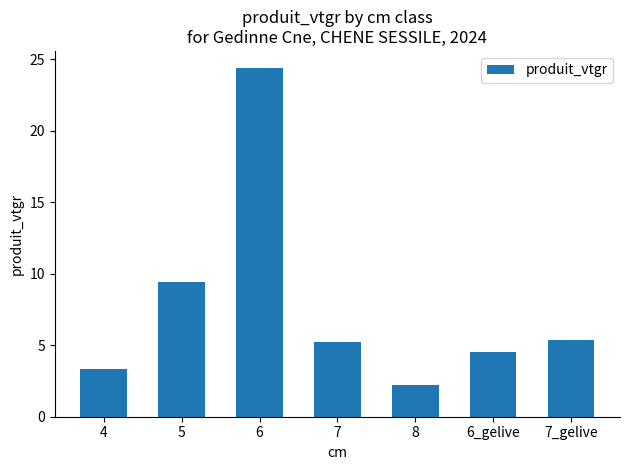

The chart shows a value of 9.4 at 5. True or false?

True